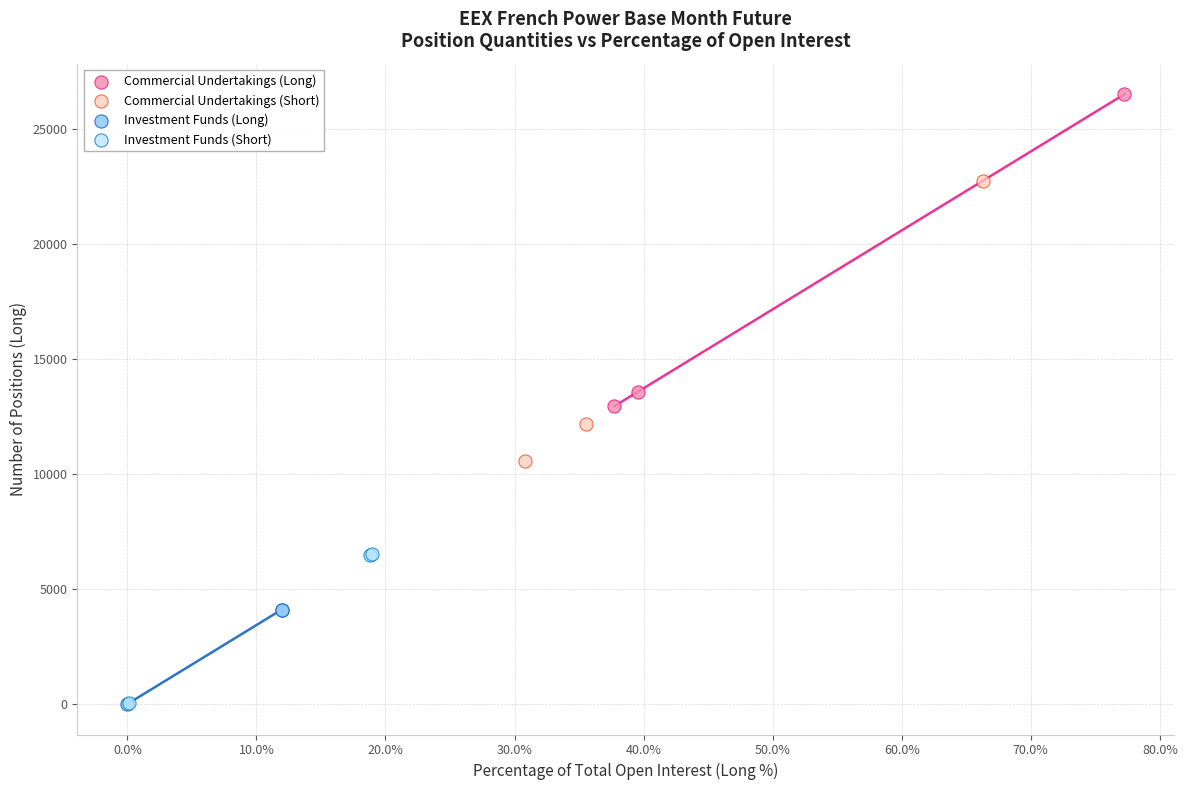

Which series contains the highest Y value?

Commercial Undertakings (Long)